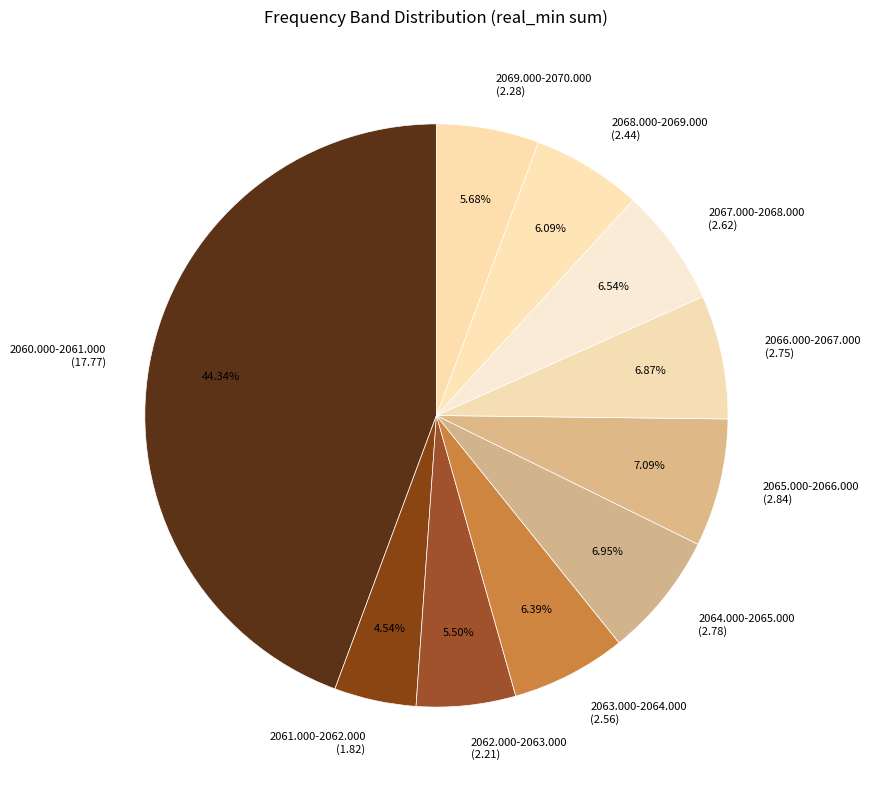

To the nearest percent, what is the average slice percentage?

10%